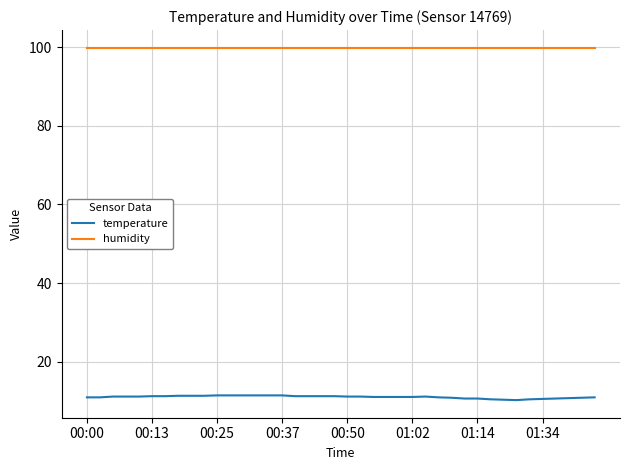

List the series in order of their peak value, lowest first.

temperature, humidity